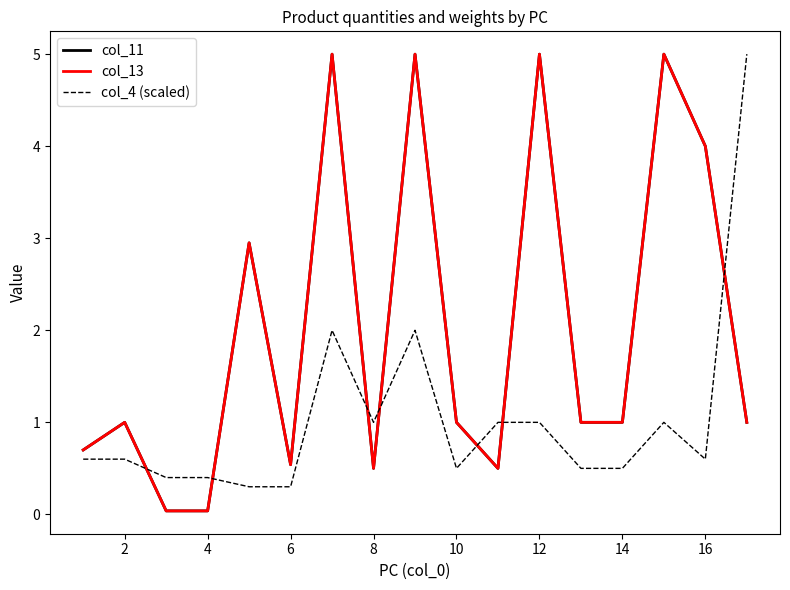

Is this an area chart (filled region under the line)?

No